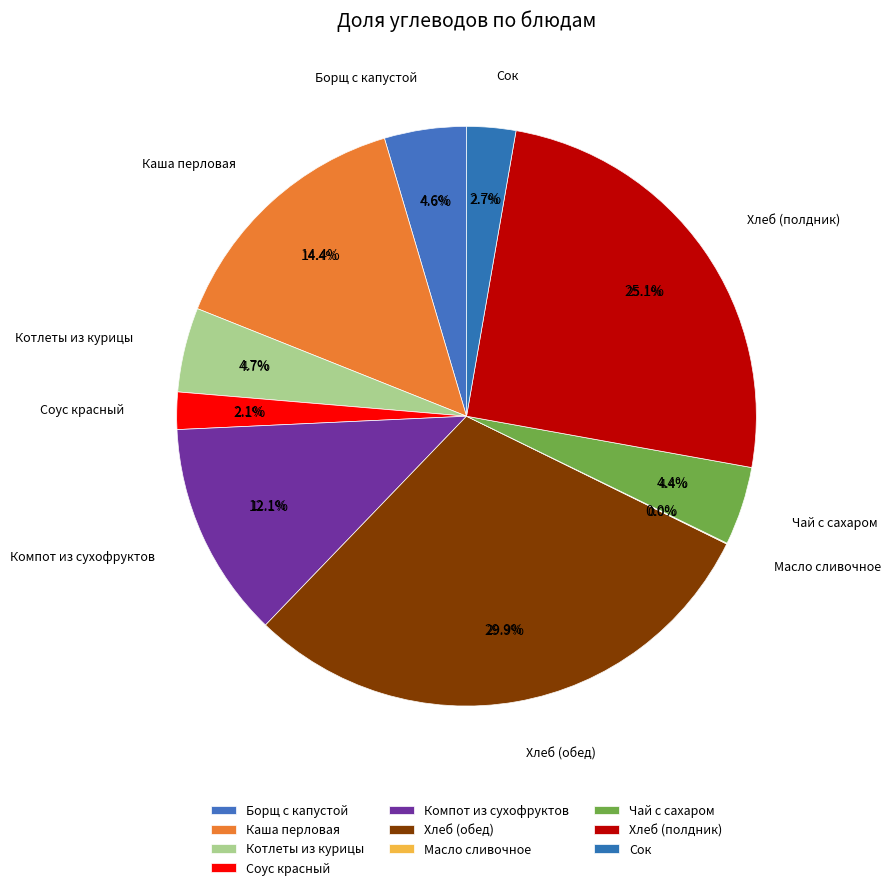

What percentage is the Хлеб (обед) slice, to the nearest percent?

30%